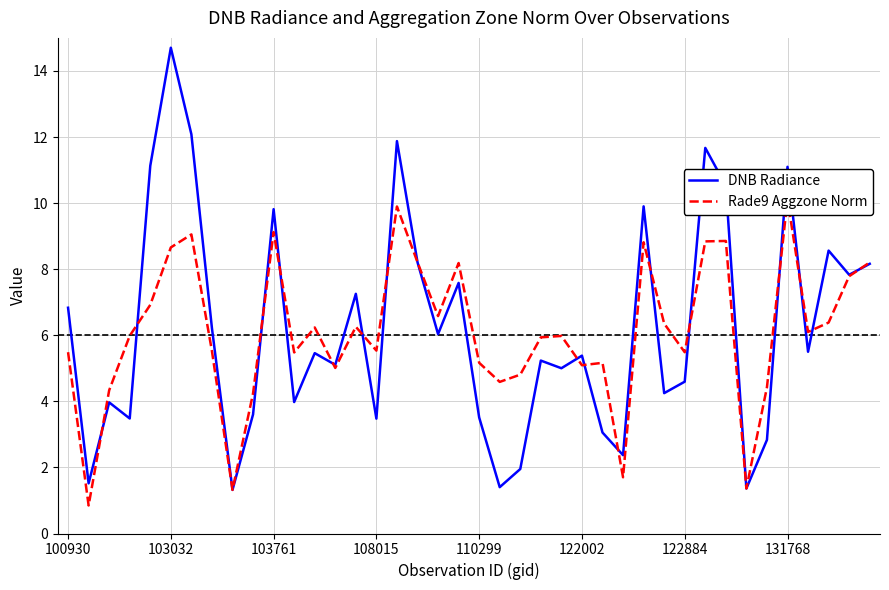

The DNB Radiance series shows 14.7 at 103032. True or false?

True